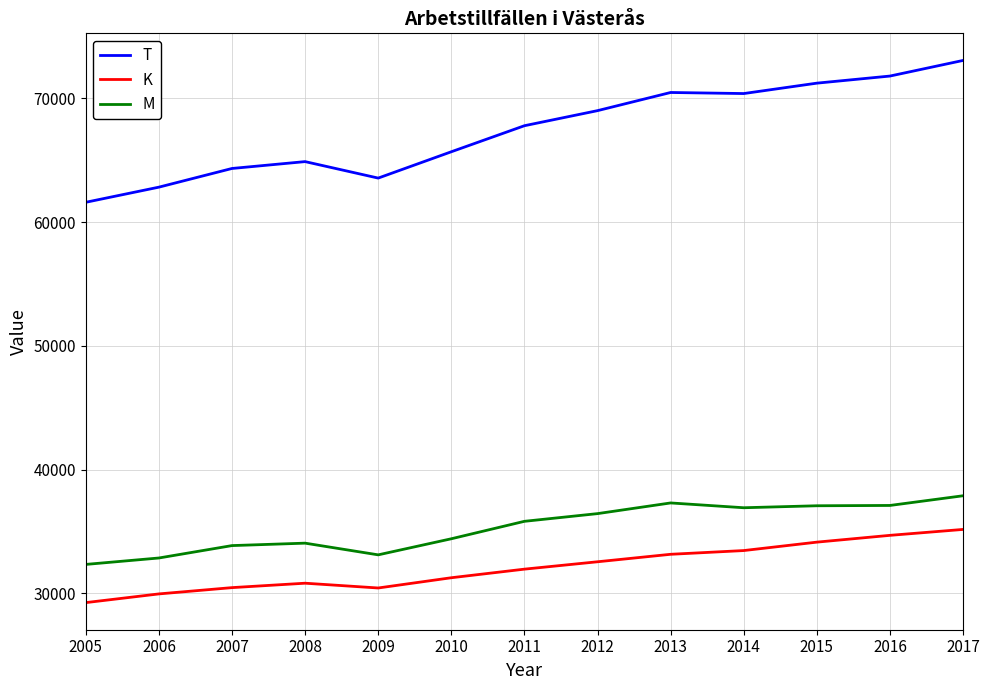

What is the difference between the highest and lowest values at 2017?

37891